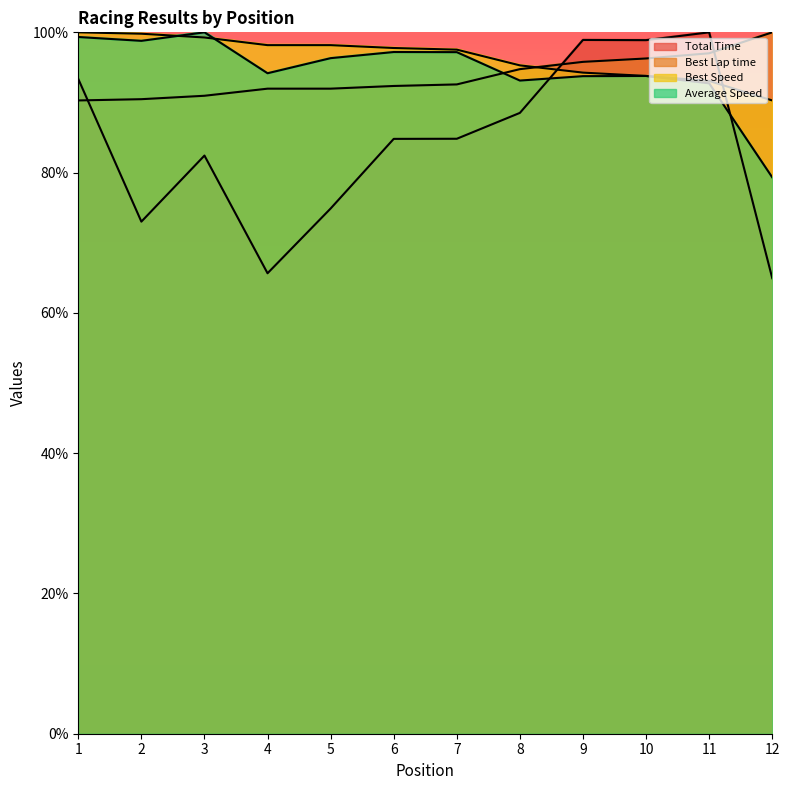

Reading left to right, transcribe all the data shown in this chart.

Total Time: 1=93.4	2=73.0	3=82.4	4=65.7	5=74.9	6=84.8	7=84.8	8=88.5	9=98.9	10=98.9	11=100.0	12=64.9
Best Lap time: 1=90.3	2=90.5	3=91.0	4=92.0	5=92.0	6=92.4	7=92.6	8=94.8	9=95.8	10=96.3	11=97.0	12=100.0
Best Speed: 1=100.0	2=99.8	3=99.3	4=98.2	5=98.2	6=97.8	7=97.5	8=95.3	9=94.3	10=93.8	11=93.1	12=90.3
Average Speed: 1=99.3	2=98.8	3=100.0	4=94.2	5=96.3	6=97.2	7=97.2	8=93.1	9=93.8	10=93.8	11=92.7	12=79.3